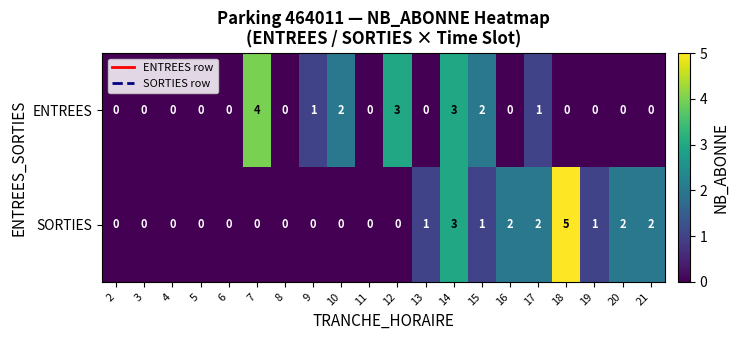

Rank the series by their average value, from lowest to highest.

ENTREES, SORTIES